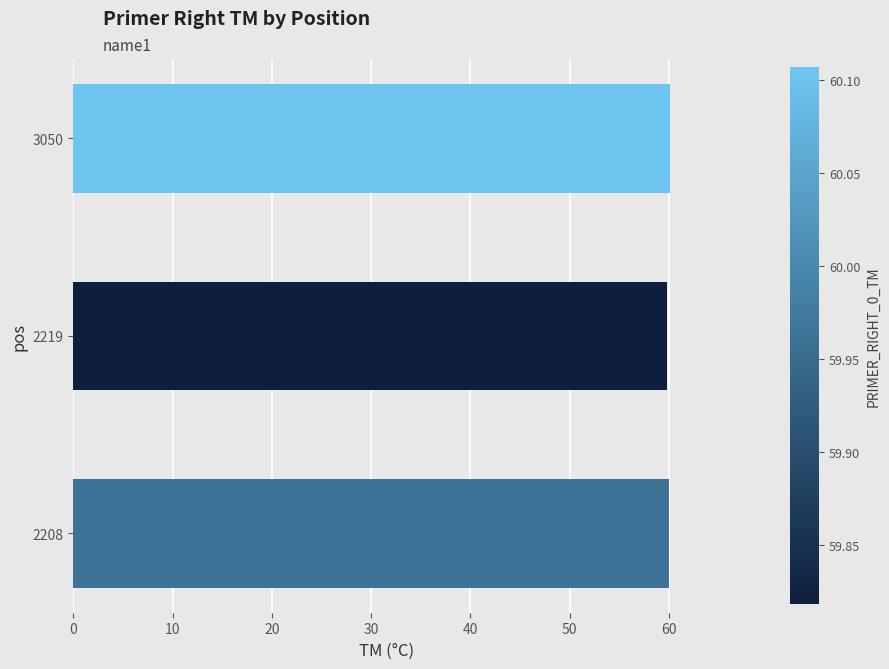

Is it true that the value at 2208 is 60.0?

True